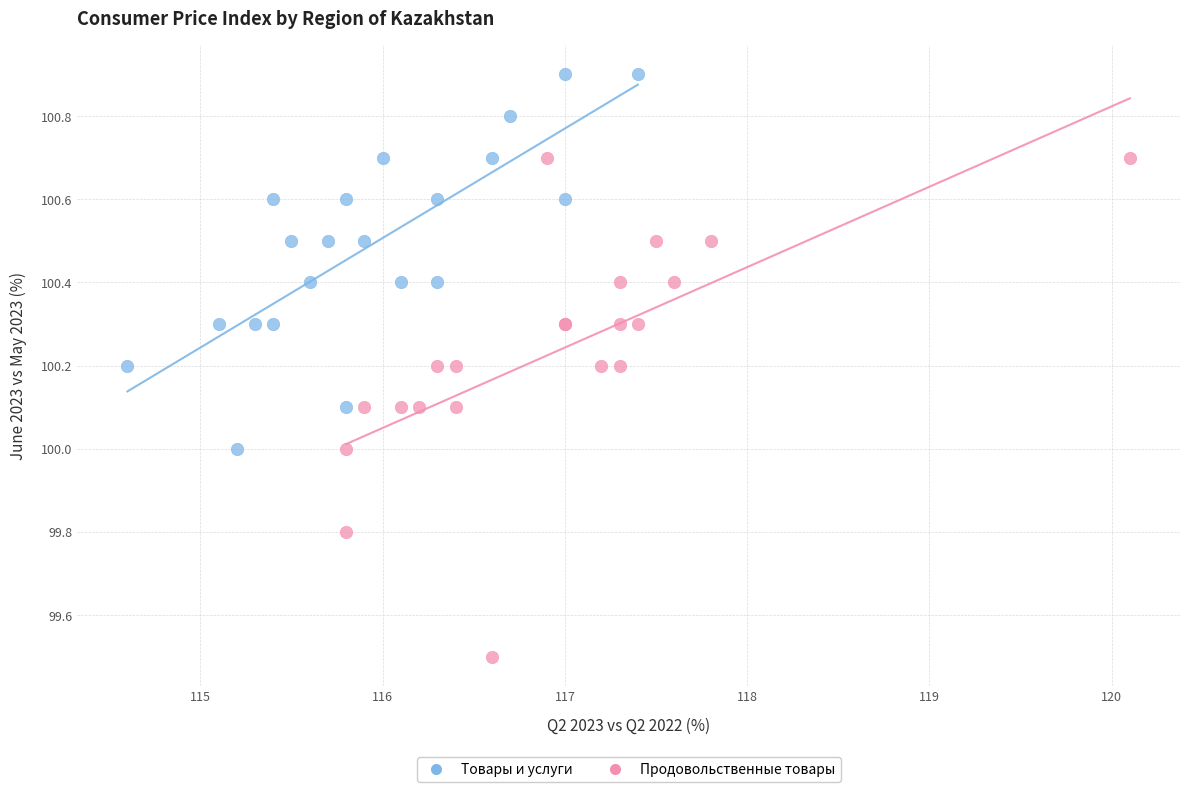

Which series has the largest Y range (max minus min)?

Продовольственные товары